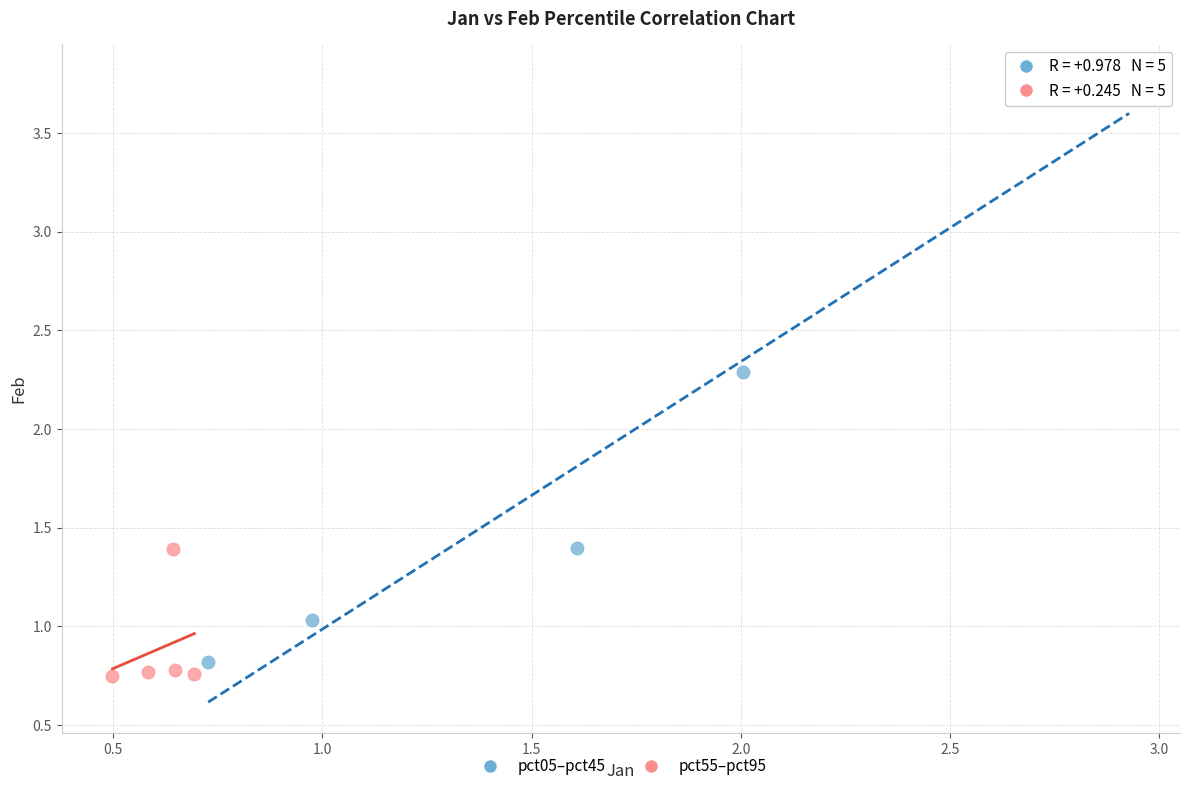

Which series contains the highest Y value?

pct05–pct45